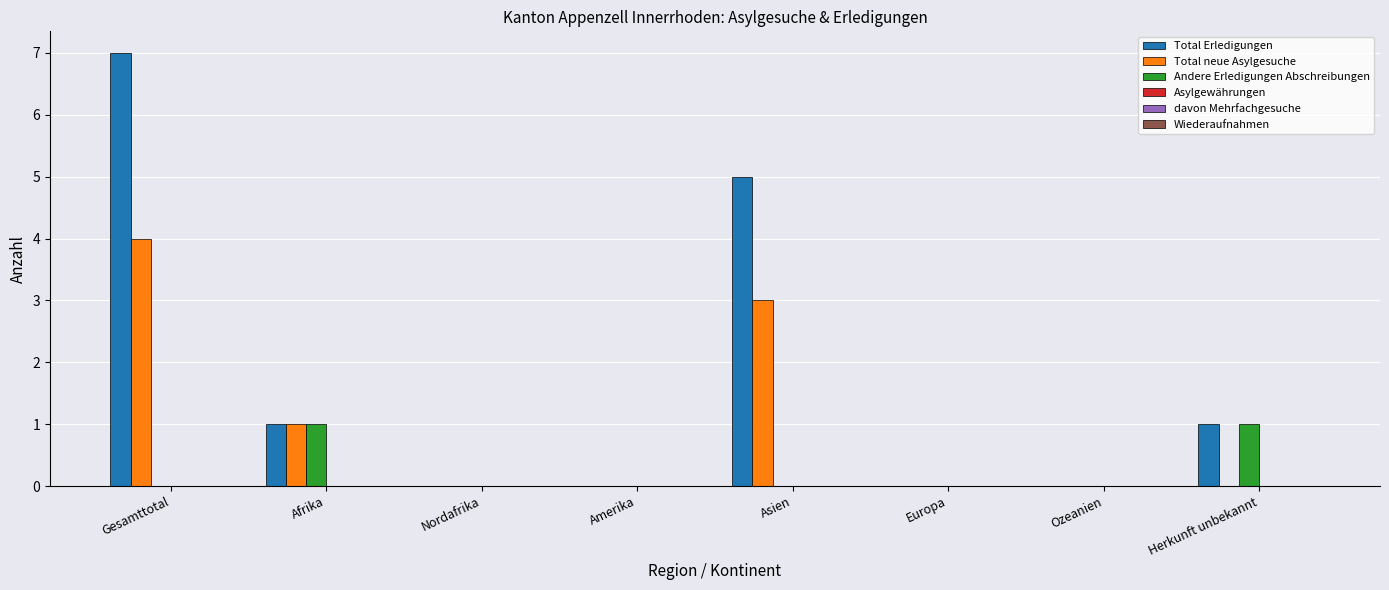

Which series changed the most between Gesamttotal and Asien?

Total Erledigungen